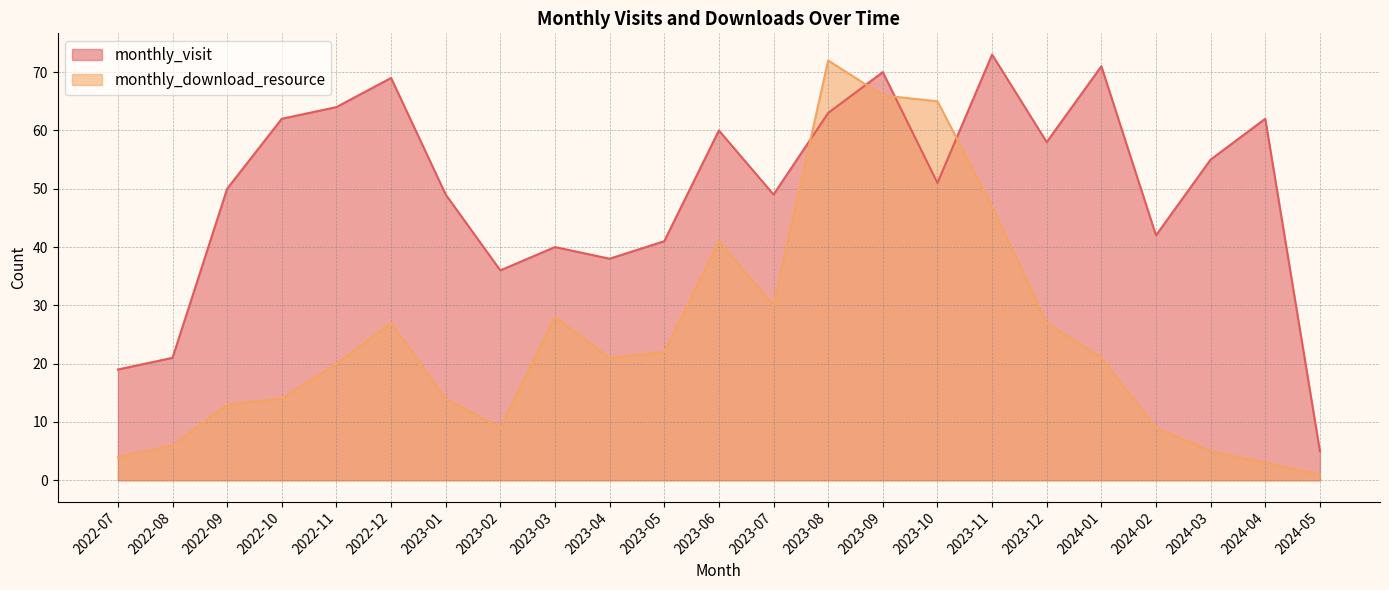

What is the label of the 17th point from the left?

2023-11